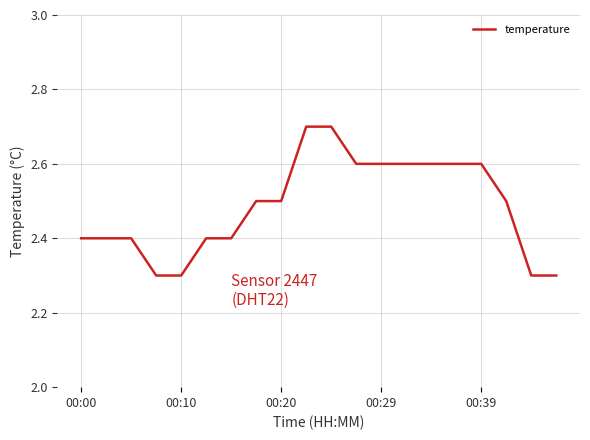

What is the difference between the maximum and minimum values?

0.4